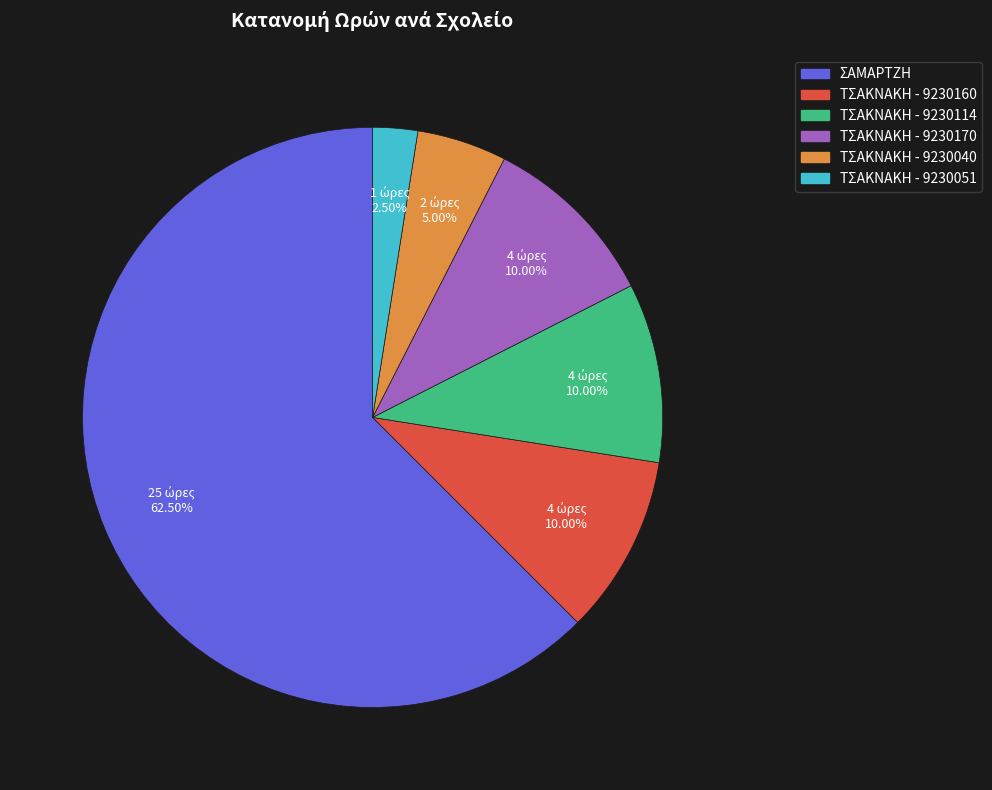

How many segments does this pie chart have?

6